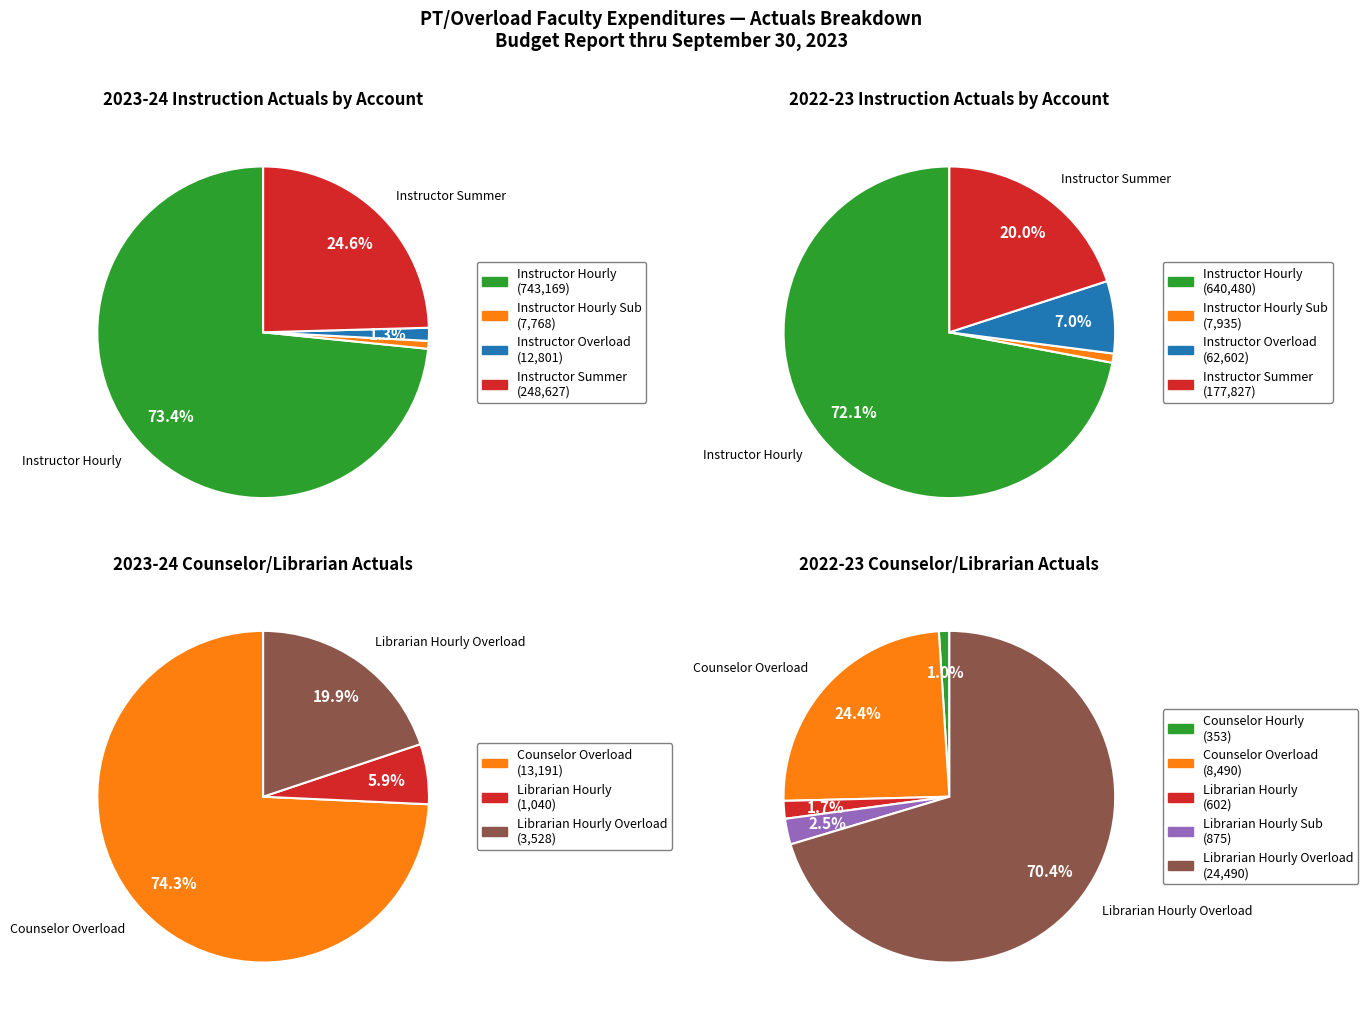

Rank the series by their maximum value, from highest to lowest.

Instruction Actuals, Counselor/Librarian Actuals